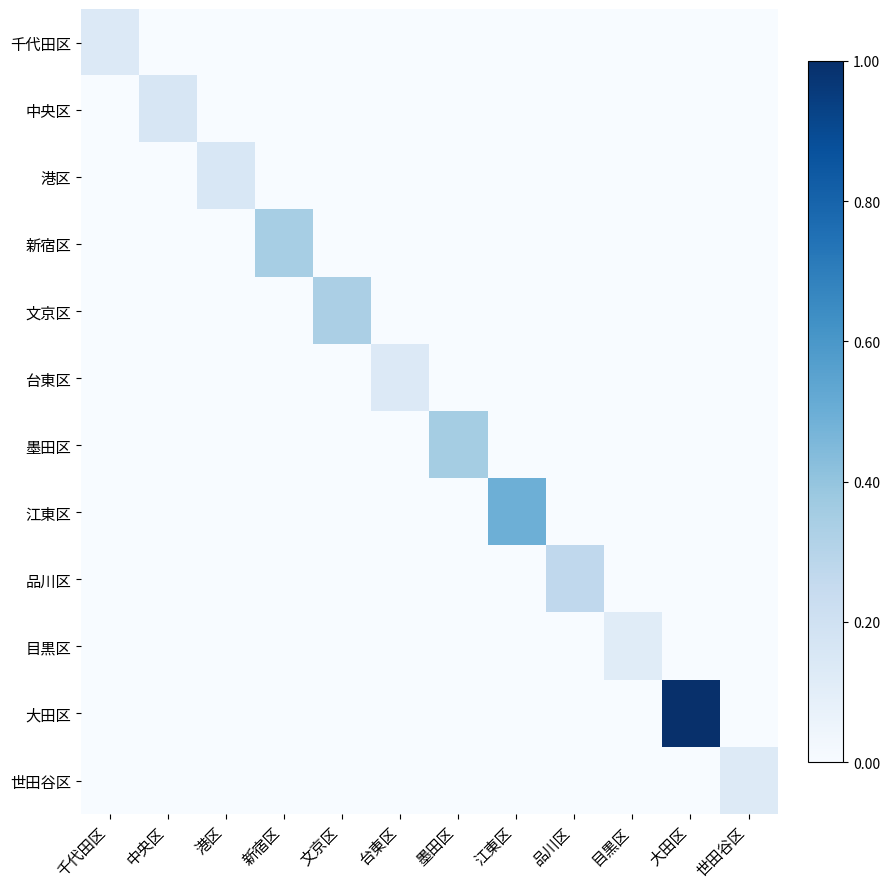

Between 千代田区 and 墨田区, which is larger?

千代田区